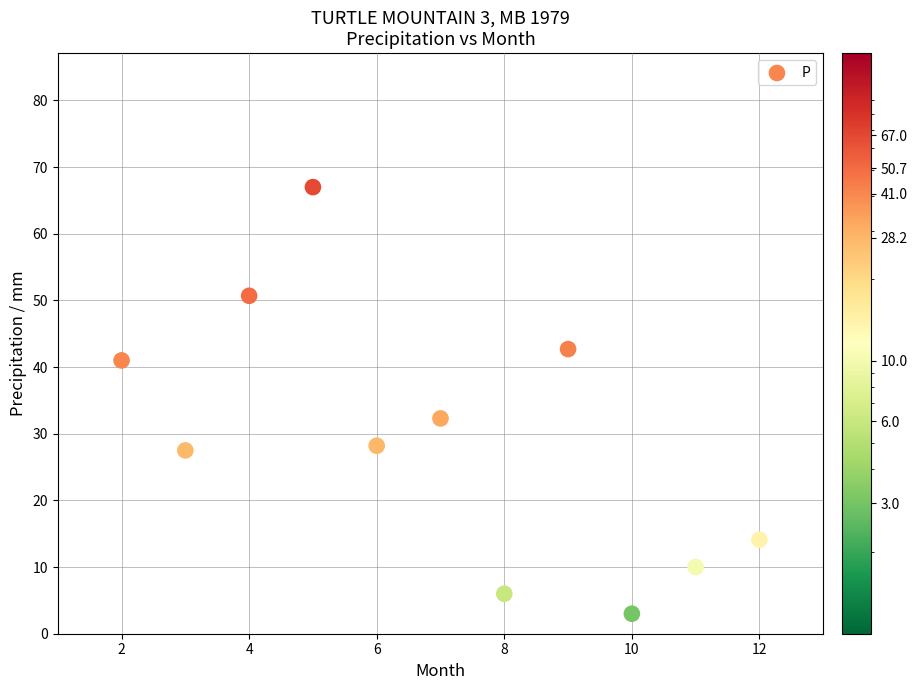

What is the range of Y values (max minus min)?

64.0